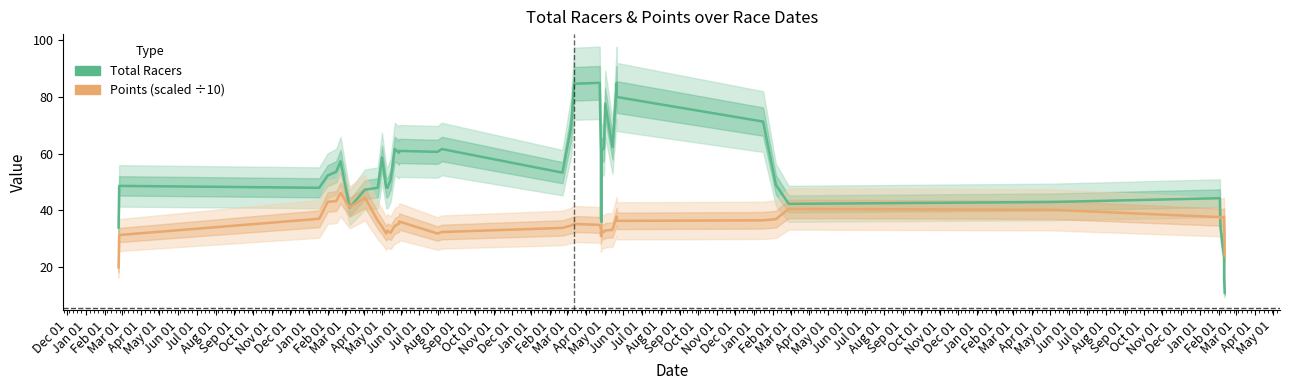

List the series in order of their overall mean, lowest first.

Points (scaled ÷10), Total Racers